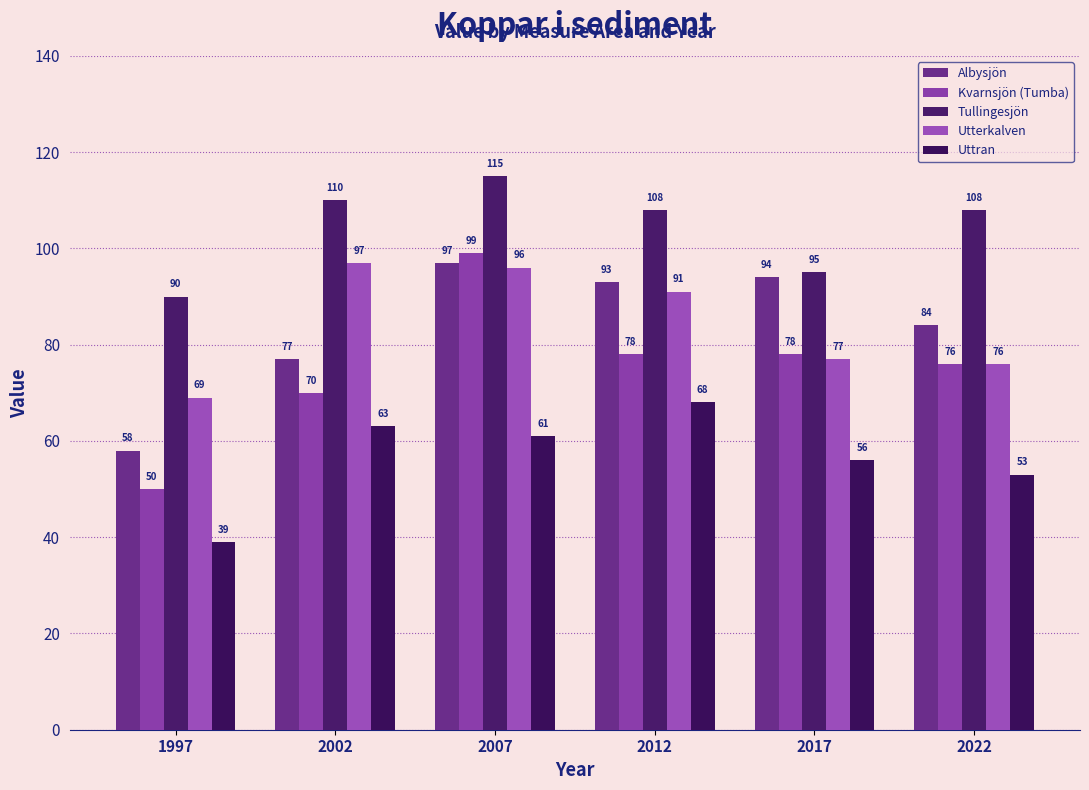

What is the sum of all Kvarnsjön (Tumba) values?

451